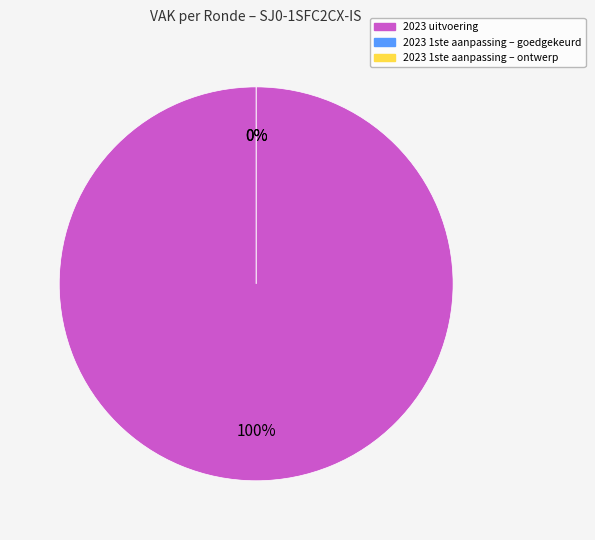

To the nearest percent, what is the combined percentage of 2023 uitvoering and 2023 1ste aanpassing – goedgekeurd?

100%